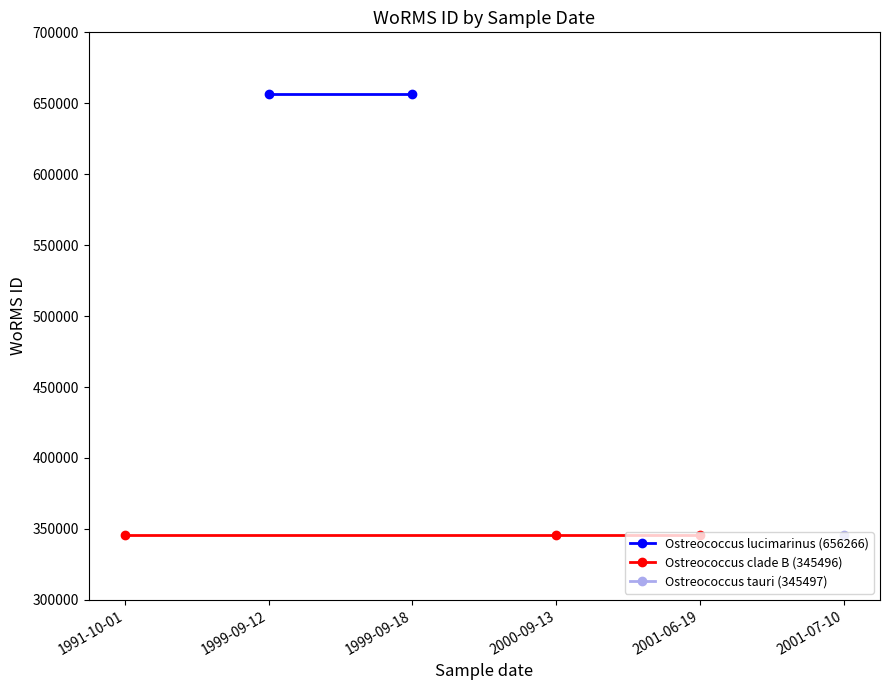

Between 1999-09-12 and 2000-09-13, which is larger?

1999-09-12